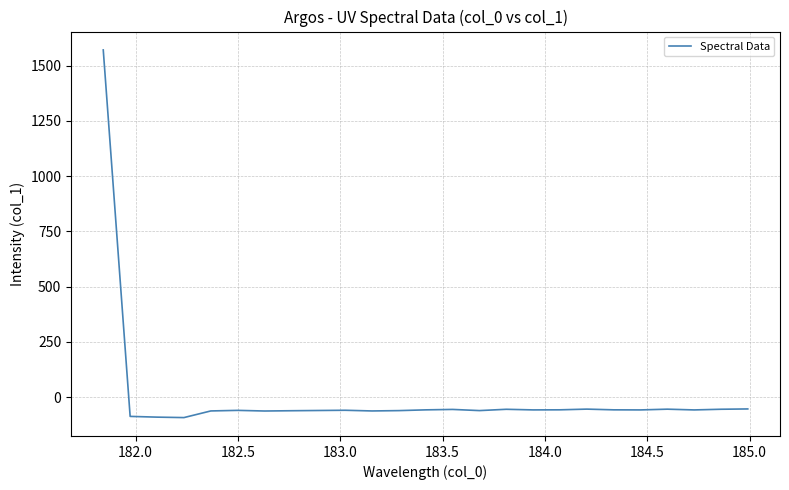

What is the maximum value shown in the chart?

1570.9